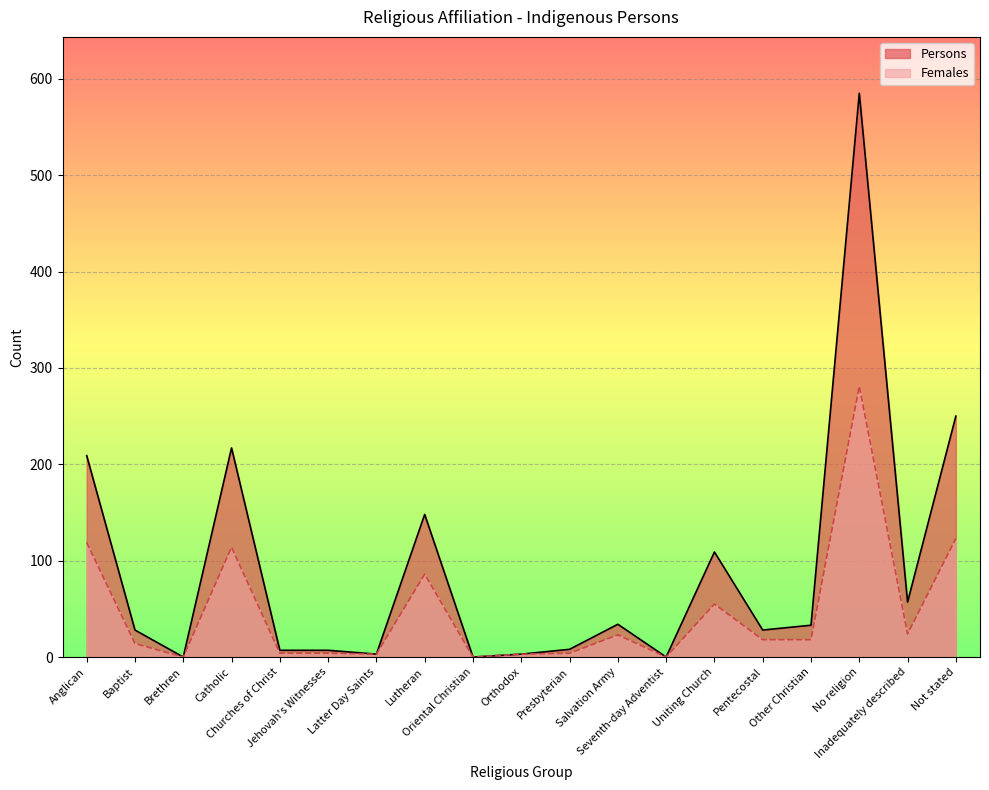

How many lines are shown in the chart?

2